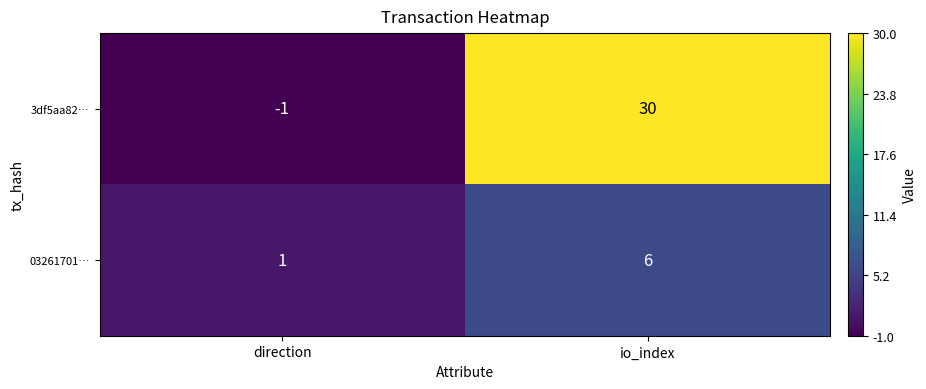

What is the maximum value for 03261701…?

6